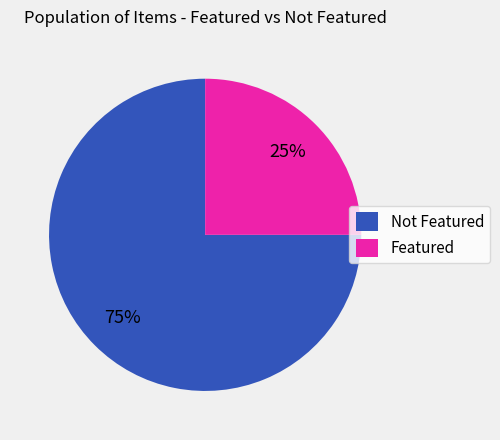

Which category accounts for the majority?

Not Featured